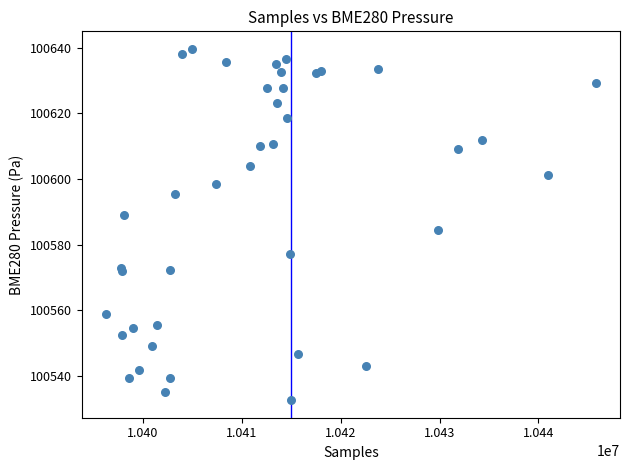

What Y value in the scatter plot is closest to 100586?

100584.4